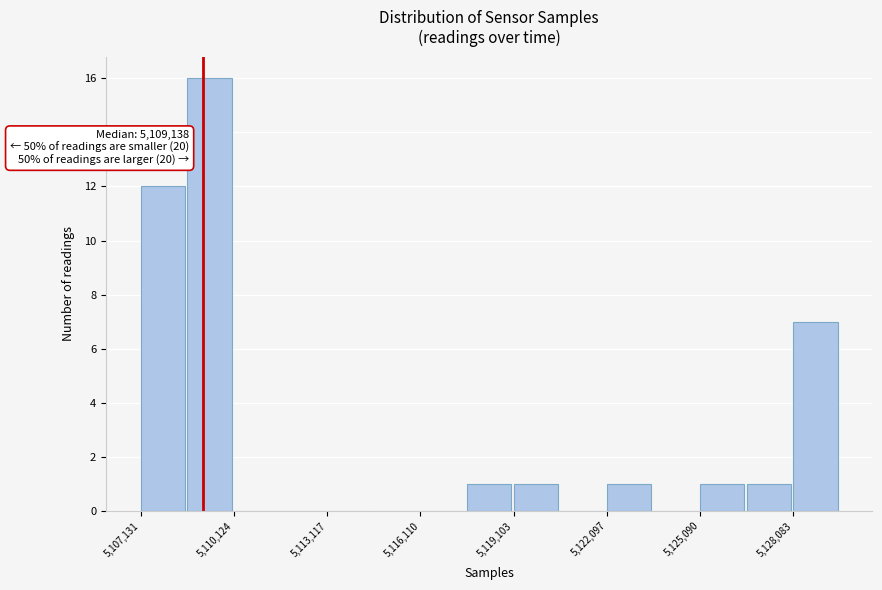

Around what value on the x-axis is the tallest bar? Give the approximate position of its centre, as read against the axis.

5109500